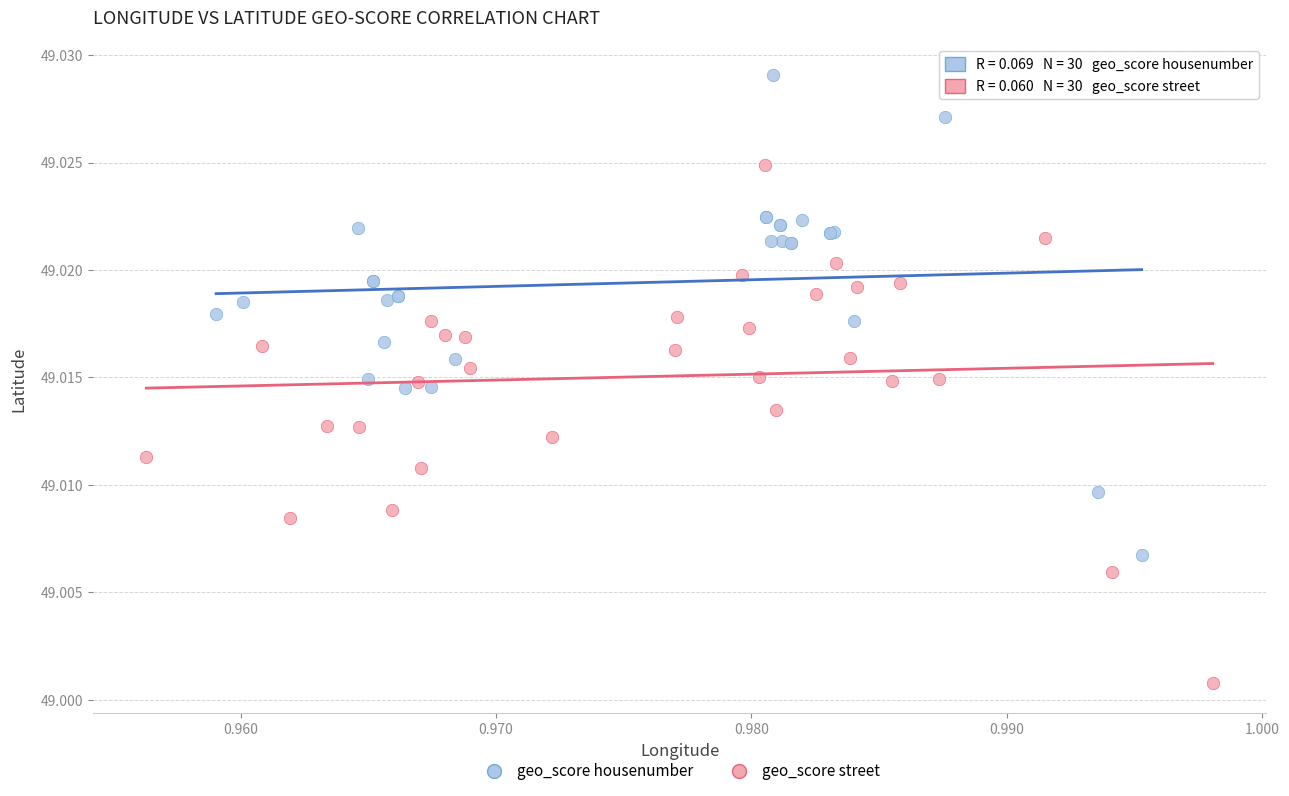

Which series contains the lowest Y value?

geo_score street